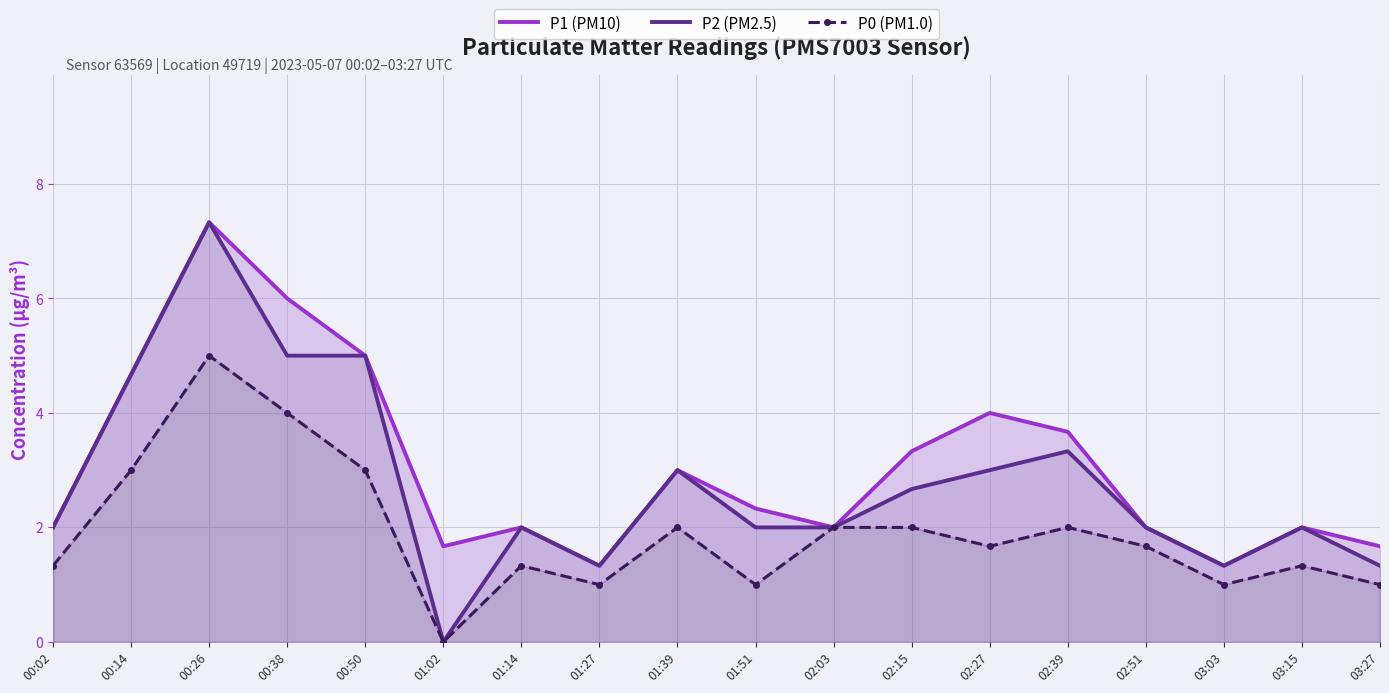

What are all the series names shown in the legend?

P1 (PM10), P2 (PM2.5), P0 (PM1.0)